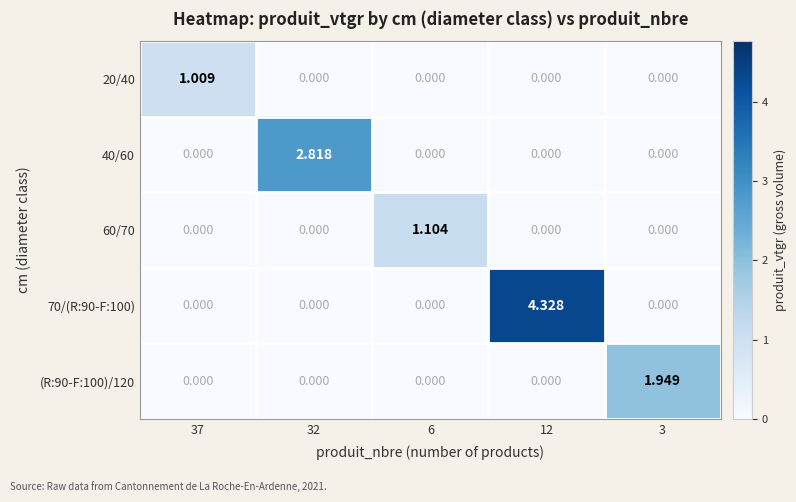

How many categories are shown in the chart?

5